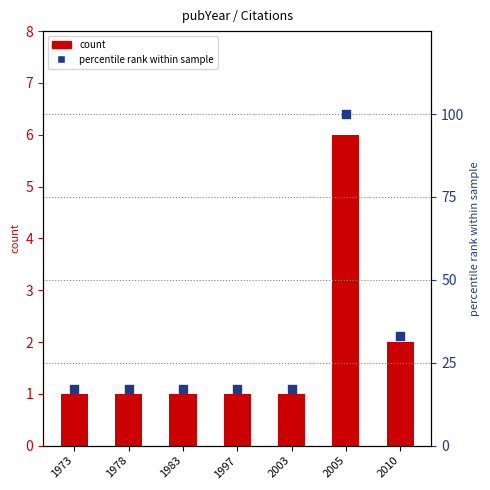

Which series has the widest spread of Y values?

percentile rank within sample